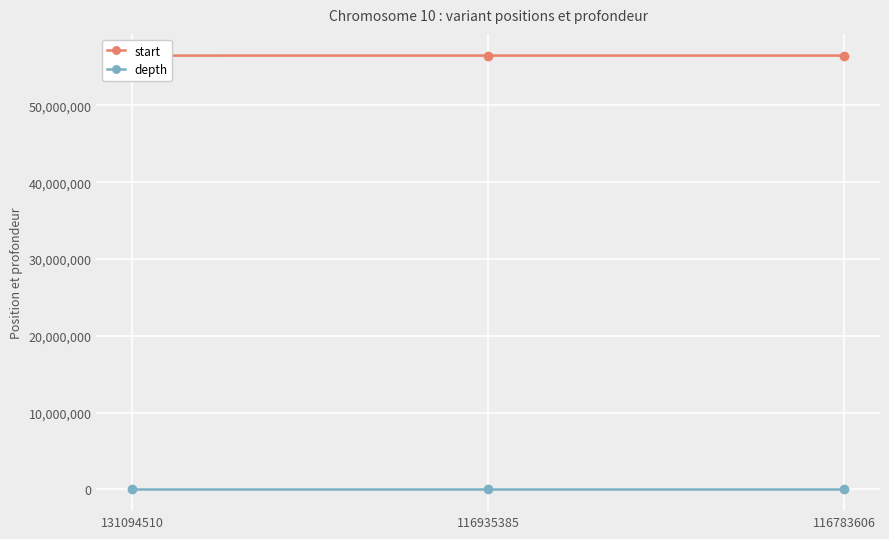

How many series are shown in this chart?

2